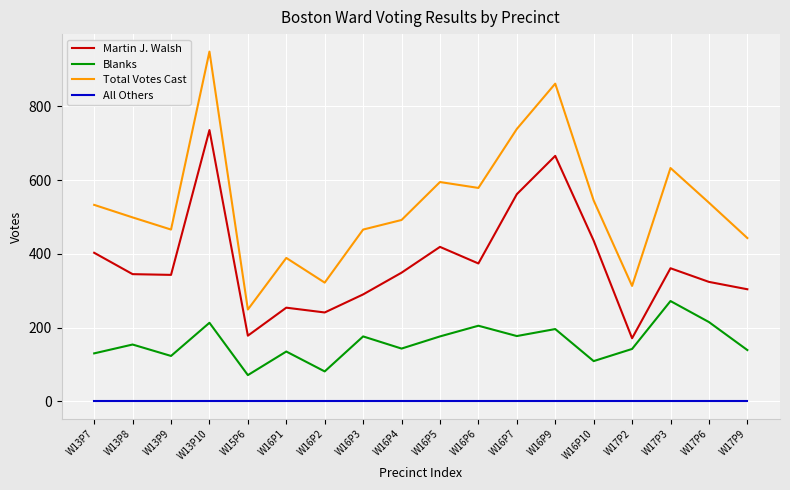

At which label does Martin J. Walsh first exceed 349?

W13P7